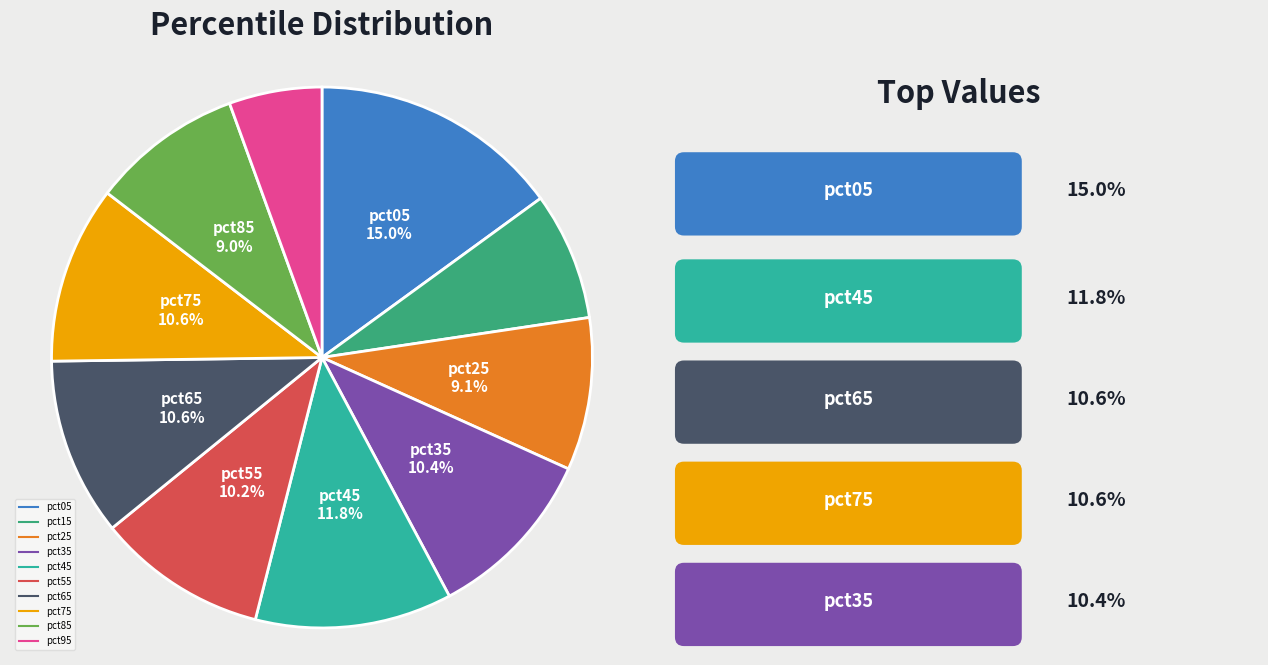

To the nearest percent, what is the combined percentage of pct05 and pct95?

21%